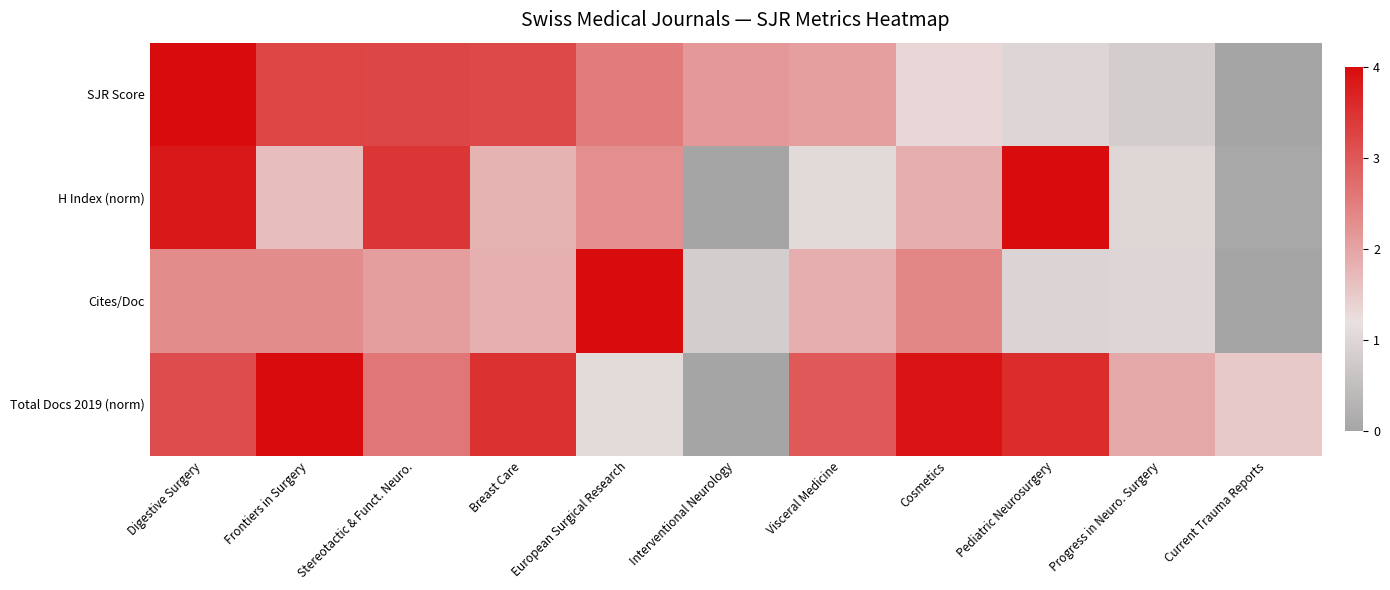

Which series has the widest spread of values?

SJR Score